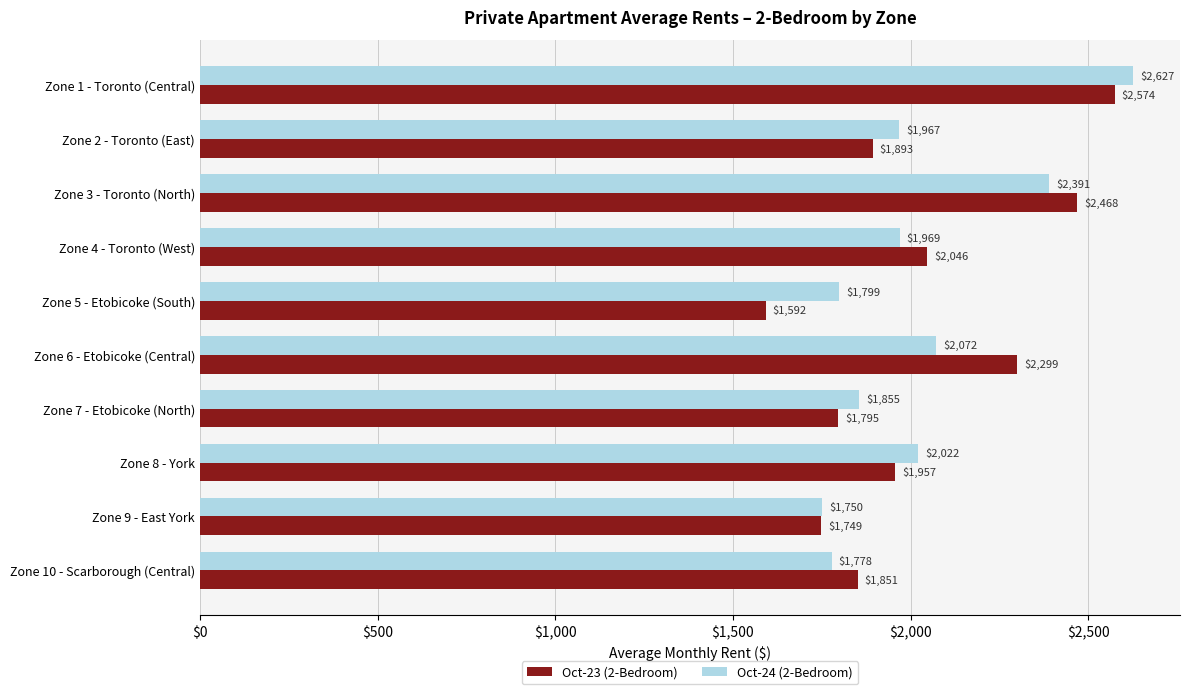

Which series has the largest range (max minus min)?

Oct-23 (2-Bedroom)